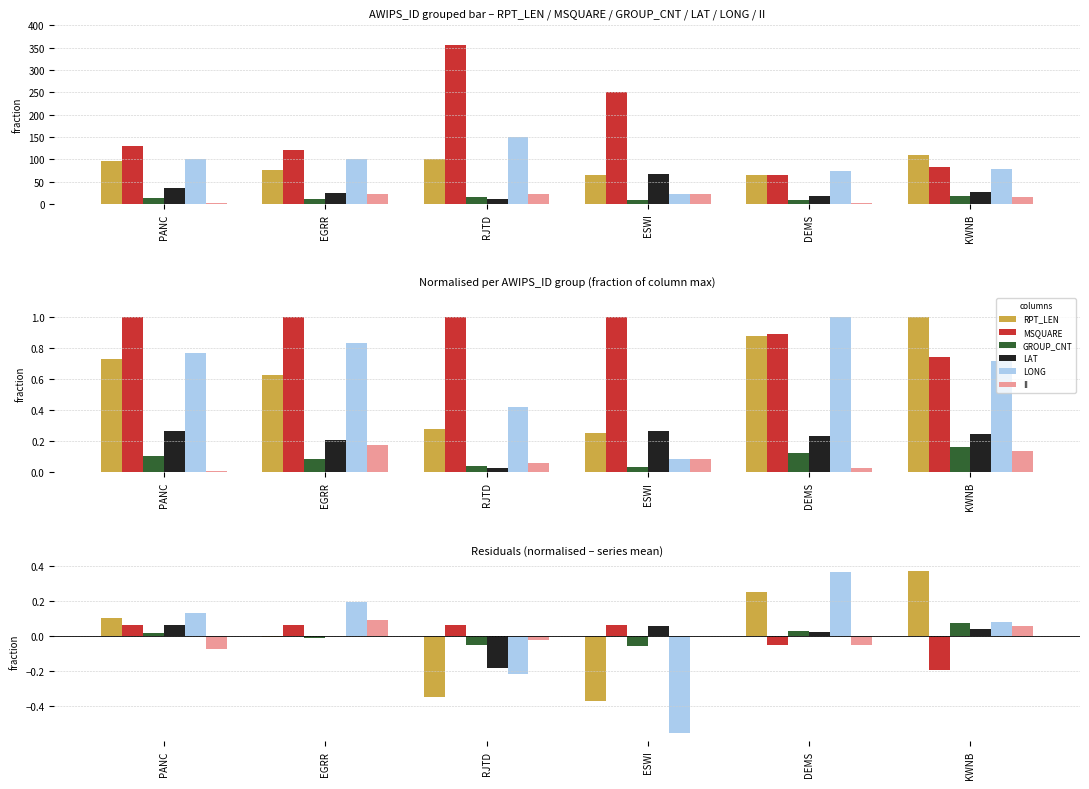

How many bars are there in total?

36